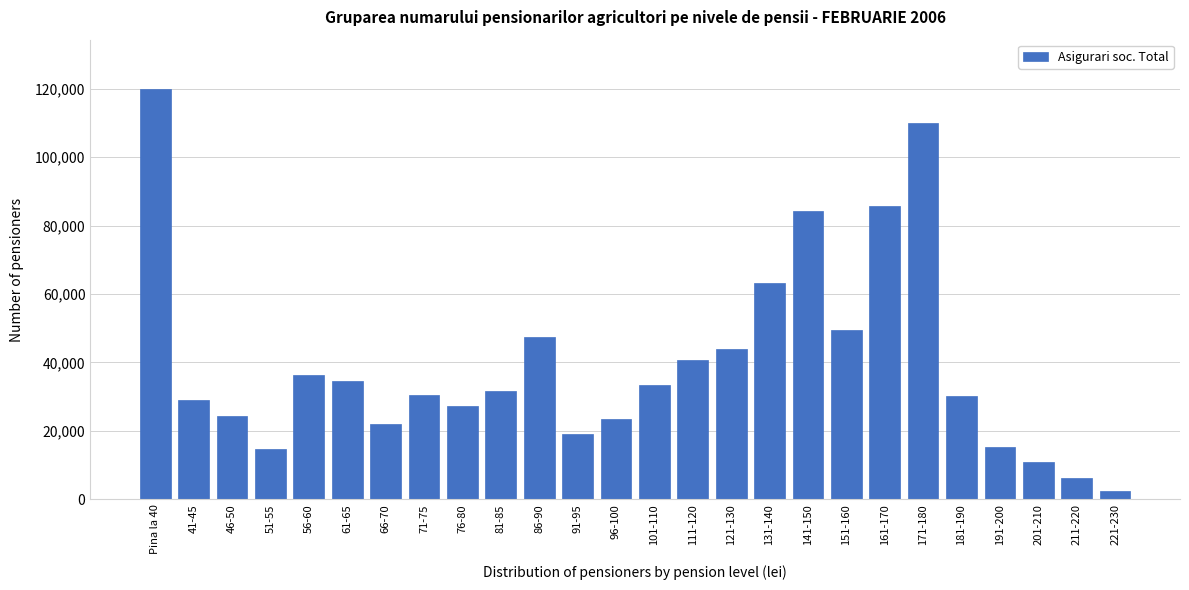

At which category does the chart reach its minimum across all series?

221-230